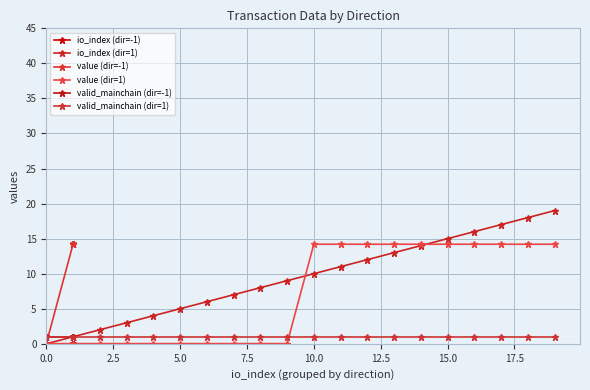

True or false: io_index (dir=-1) and valid_mainchain (dir=-1) intersect in this chart.

False